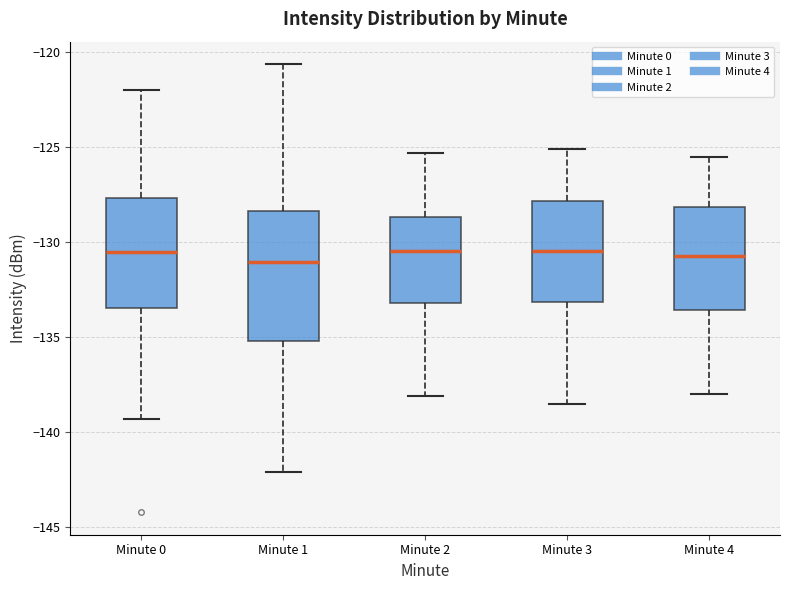

Which box is the tallest, from its lower edge to its upper edge?

Minute 1